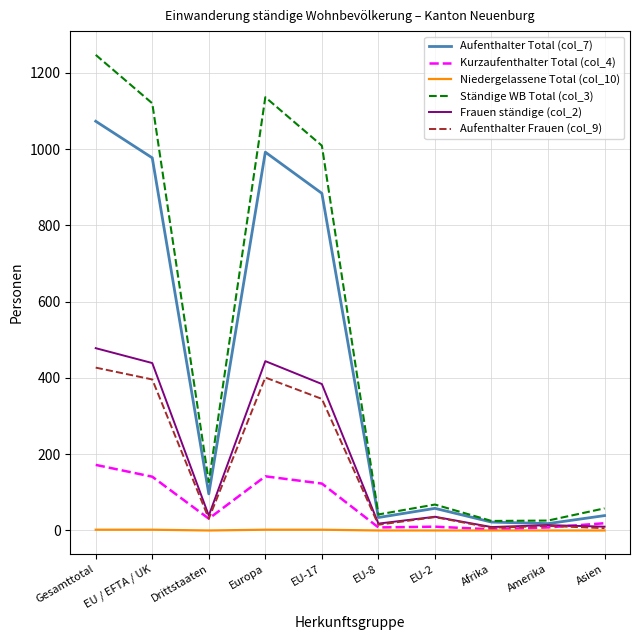

List the series in order of their peak value, highest first.

Ständige WB Total (col_3), Aufenthalter Total (col_7), Frauen ständige (col_2), Aufenthalter Frauen (col_9), Kurzaufenthalter Total (col_4), Niedergelassene Total (col_10)